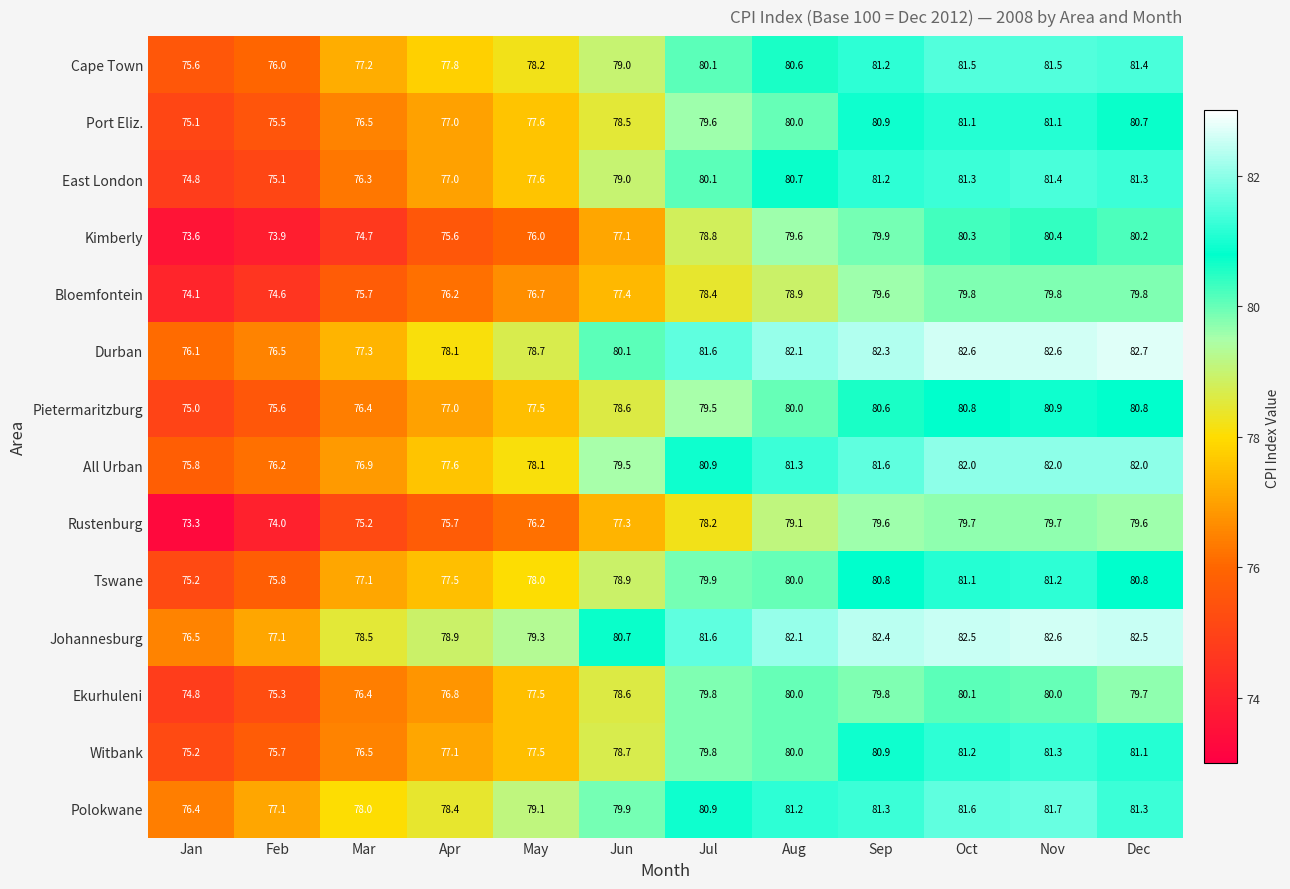

What is the difference between the second highest and second lowest values in the East London series?

6.2